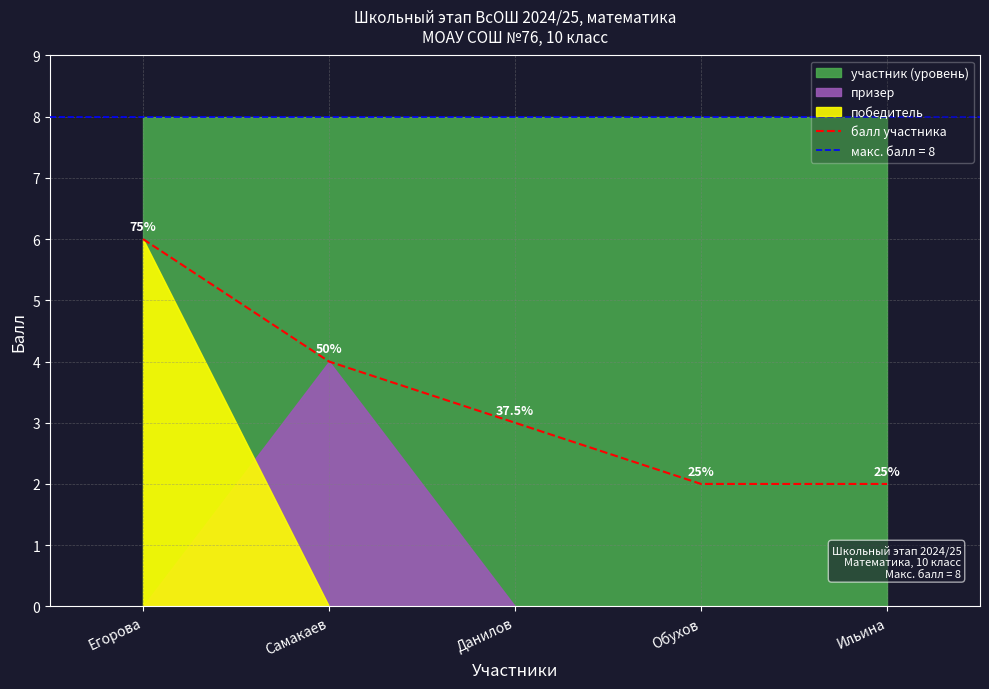

True or false: the data has more than 1 interior local peaks.

False